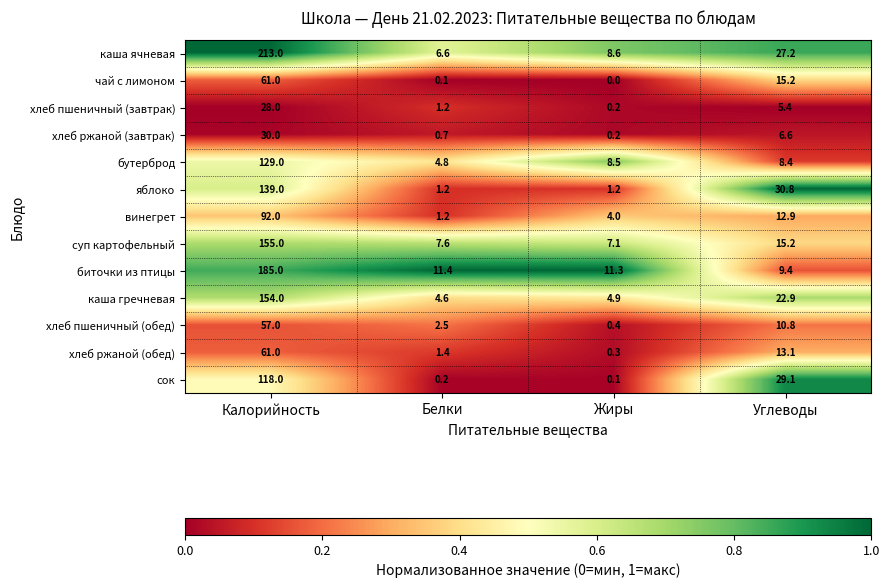

What is the average value of the каша ячневая series?

63.9